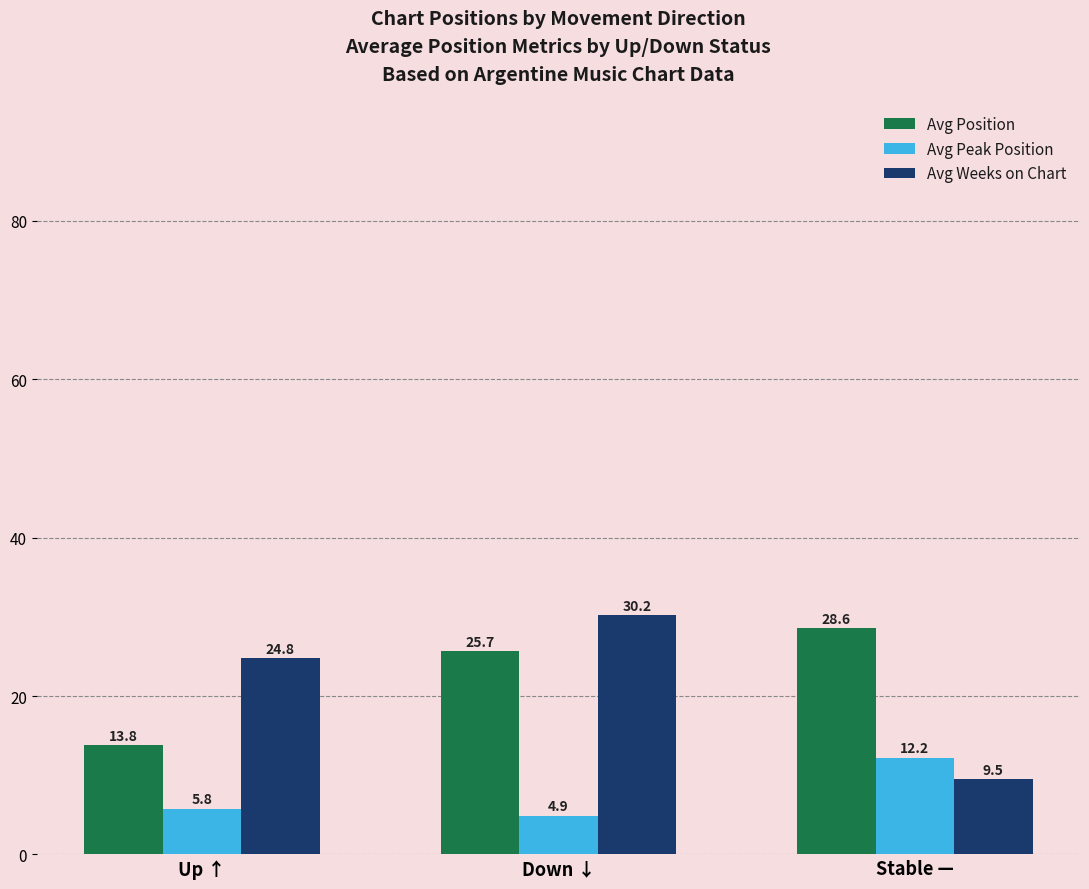

Which series changed the most between Up ↑ and Stable —?

Avg Weeks on Chart